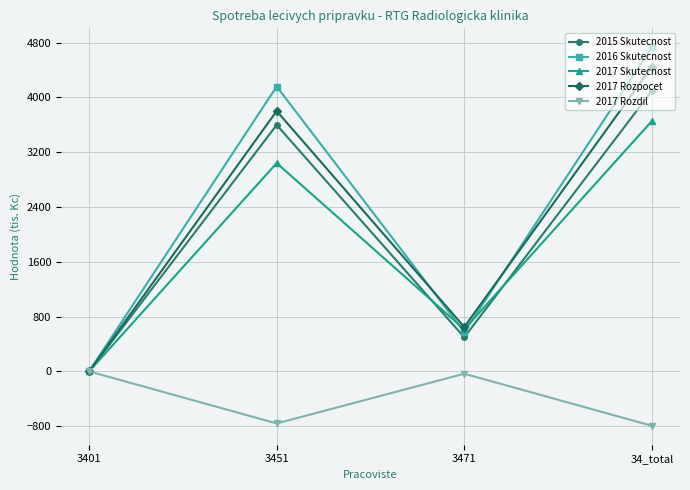

Which category has the highest value in the 2015 Skutecnost series?

34_total